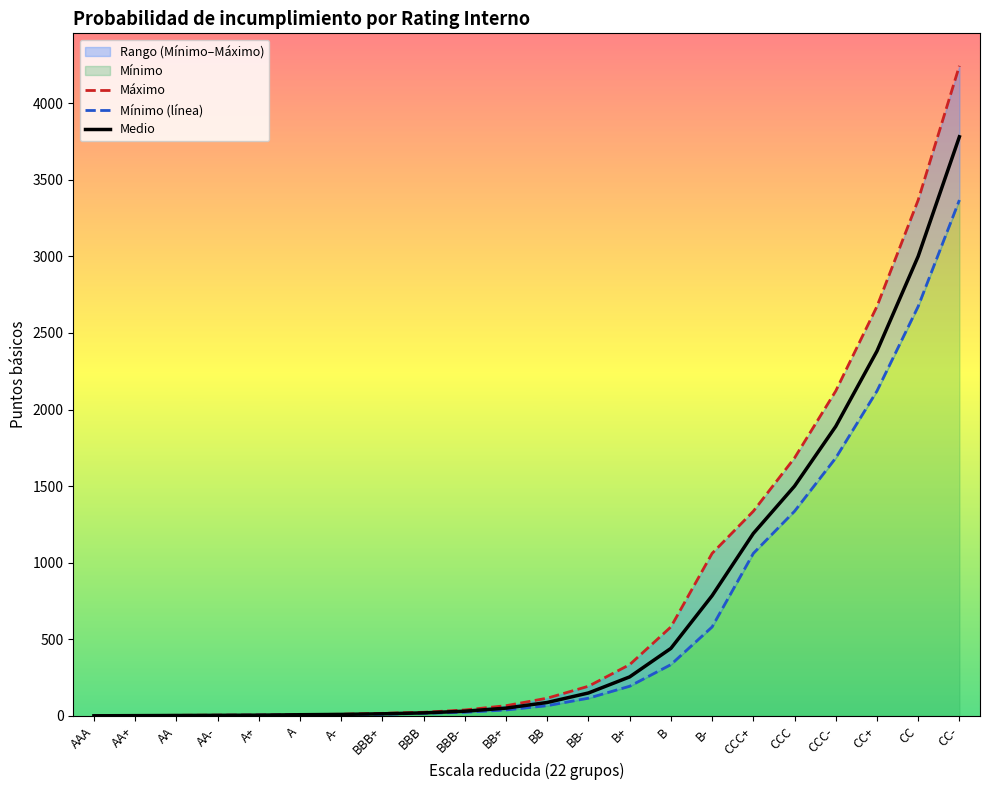

Between AA- and A, which series saw the biggest shift?

Máximo